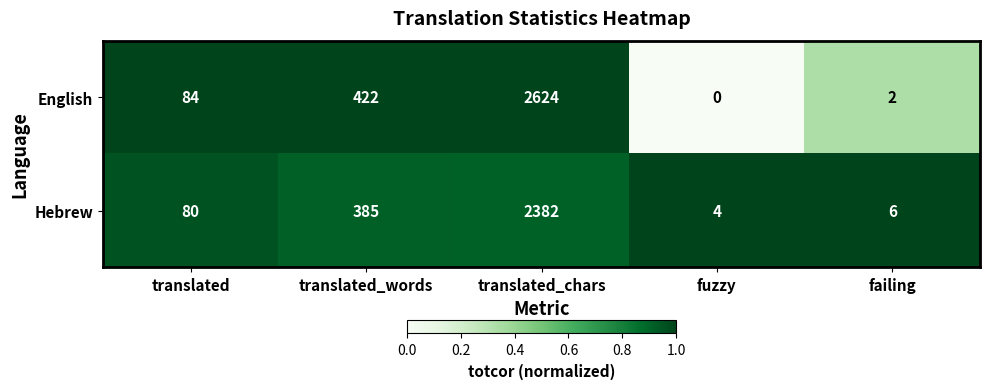

The Hebrew series shows 264 at translated_words. True or false?

False